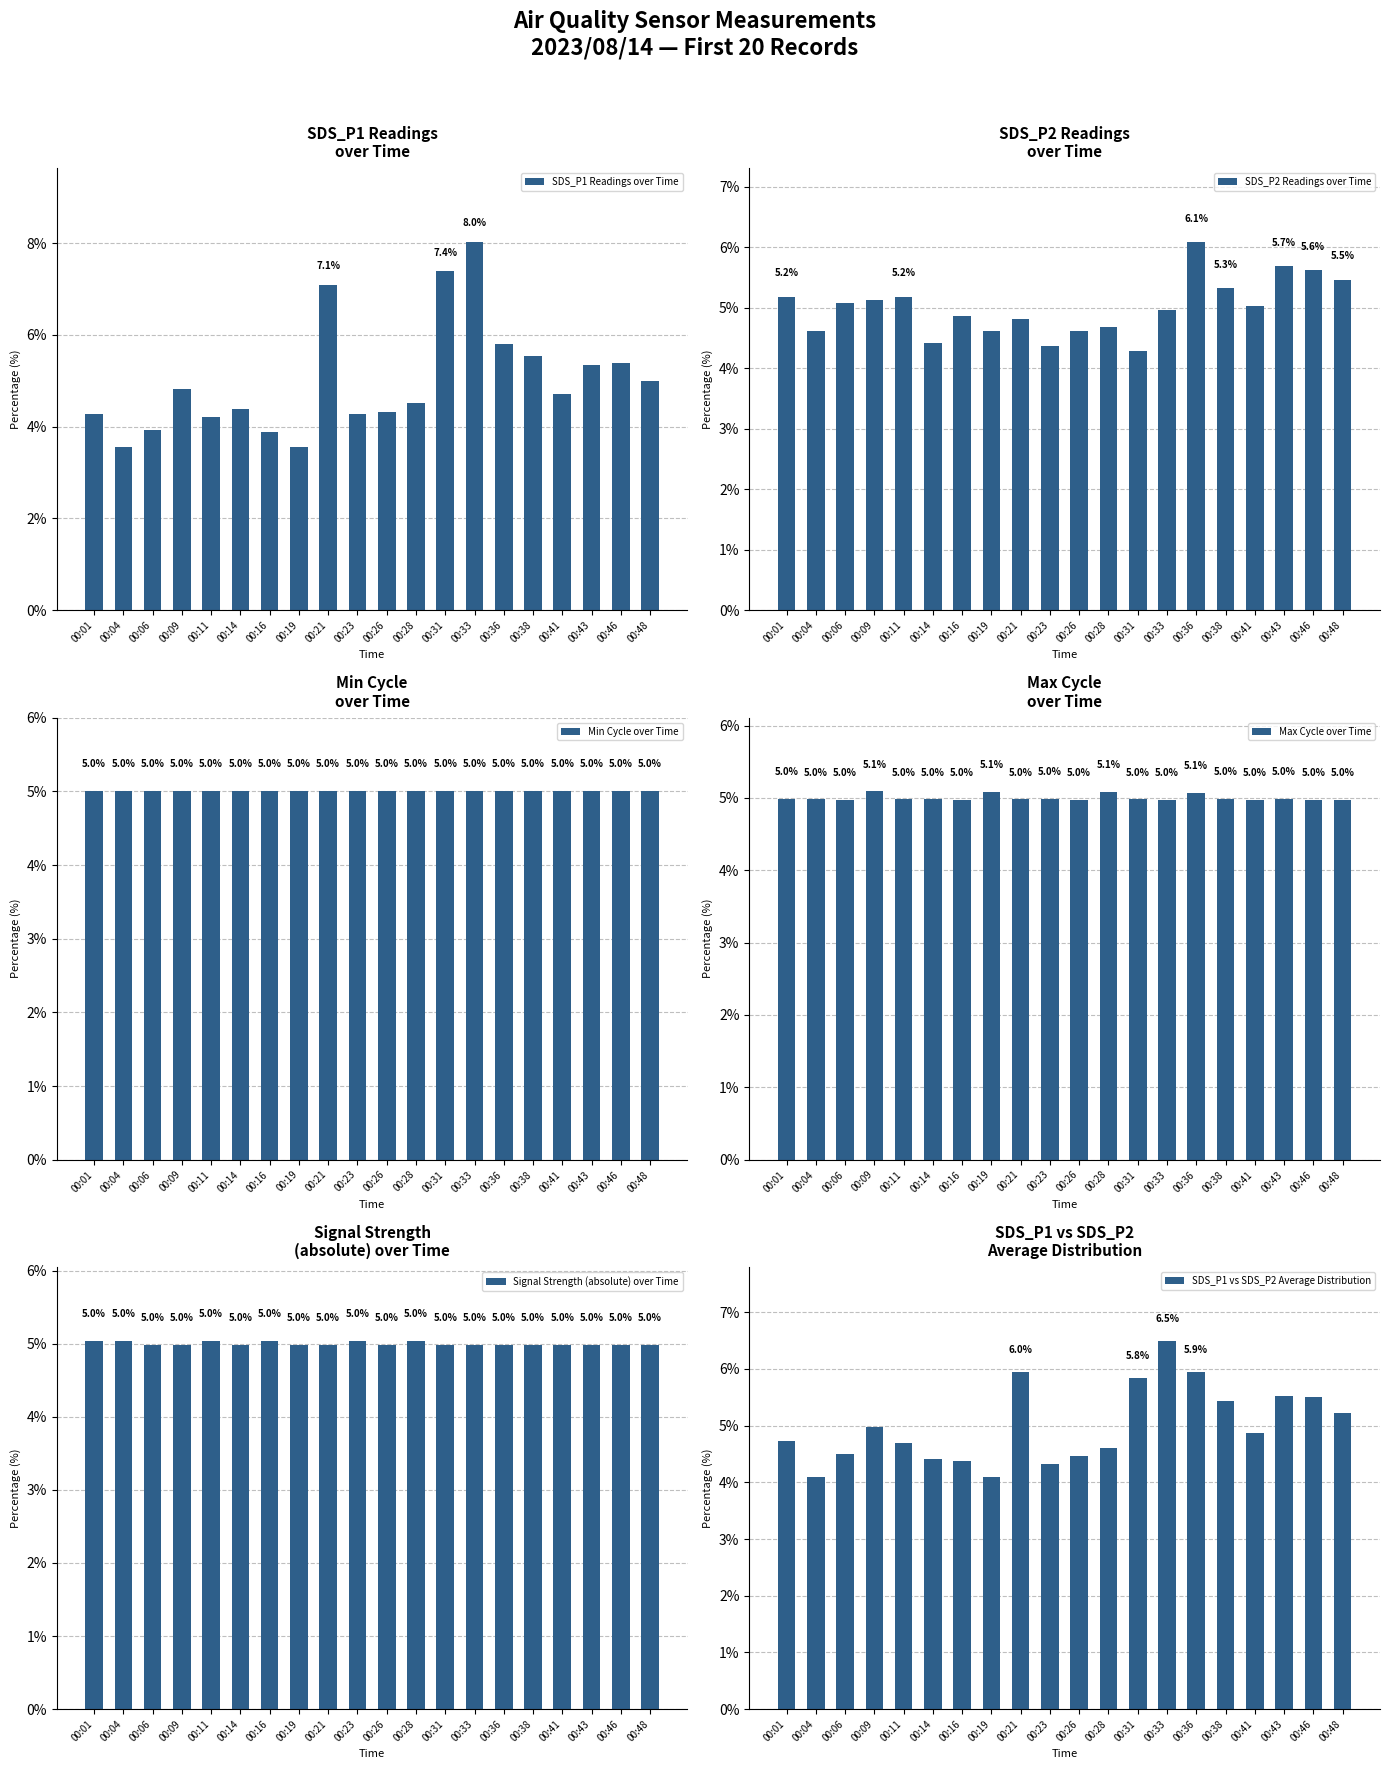

Reading left to right, transcribe all the data shown in this chart.

SDS_P1 Readings over Time: 4.3	3.6	3.9	4.8	4.2	4.4	3.9	3.6	7.1	4.3	4.3	4.5	7.4	8.0	5.8	5.5	4.7	5.3	5.4	5.0
SDS_P2 Readings over Time: 5.2	4.6	5.1	5.1	5.2	4.4	4.9	4.6	4.8	4.4	4.6	4.7	4.3	5.0	6.1	5.3	5.0	5.7	5.6	5.5
Min Cycle over Time: 5.0	5.0	5.0	5.0	5.0	5.0	5.0	5.0	5.0	5.0	5.0	5.0	5.0	5.0	5.0	5.0	5.0	5.0	5.0	5.0
Max Cycle over Time: 5.0	5.0	5.0	5.1	5.0	5.0	5.0	5.1	5.0	5.0	5.0	5.1	5.0	5.0	5.1	5.0	5.0	5.0	5.0	5.0
Signal Strength (absolute) over Time: 5.0	5.0	5.0	5.0	5.0	5.0	5.0	5.0	5.0	5.0	5.0	5.0	5.0	5.0	5.0	5.0	5.0	5.0	5.0	5.0
SDS_P1 vs SDS_P2 Average Distribution: 4.7	4.1	4.5	5.0	4.7	4.4	4.4	4.1	6.0	4.3	4.5	4.6	5.8	6.5	5.9	5.4	4.9	5.5	5.5	5.2